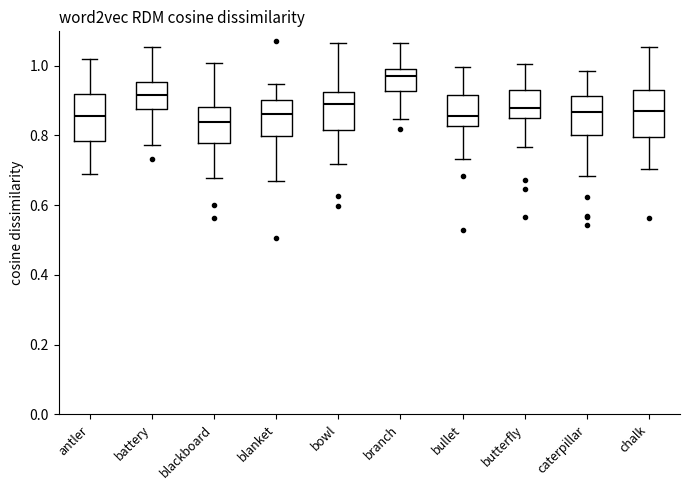

Reading left to right, read every box against the y-axis: the position of its median line, the range the box covers, and the ends of its whiskers. The values are not printed on the chart, so give them approximately, as read against the axis.

antler: median 0.86, box 0.78 to 0.92, whiskers 0.68 to 1.02
battery: median 0.92, box 0.88 to 0.96, whiskers 0.78 to 1.06
blackboard: median 0.84, box 0.78 to 0.88, whiskers 0.68 to 1.00
blanket: median 0.86, box 0.80 to 0.90, whiskers 0.66 to 0.94
bowl: median 0.90, box 0.82 to 0.92, whiskers 0.72 to 1.06
branch: median 0.96, box 0.92 to 0.98, whiskers 0.84 to 1.06
bullet: median 0.86, box 0.82 to 0.92, whiskers 0.74 to 1.00
butterfly: median 0.88, box 0.84 to 0.92, whiskers 0.76 to 1.00
caterpillar: median 0.86, box 0.80 to 0.92, whiskers 0.68 to 0.98
chalk: median 0.88, box 0.80 to 0.94, whiskers 0.70 to 1.06